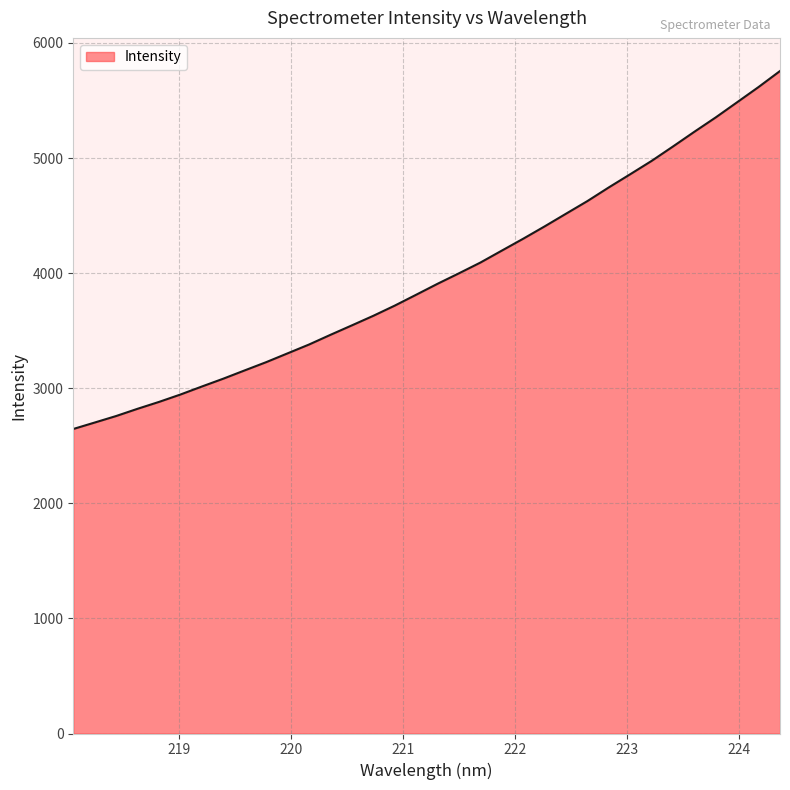

Count the number of data series in this chart.

1